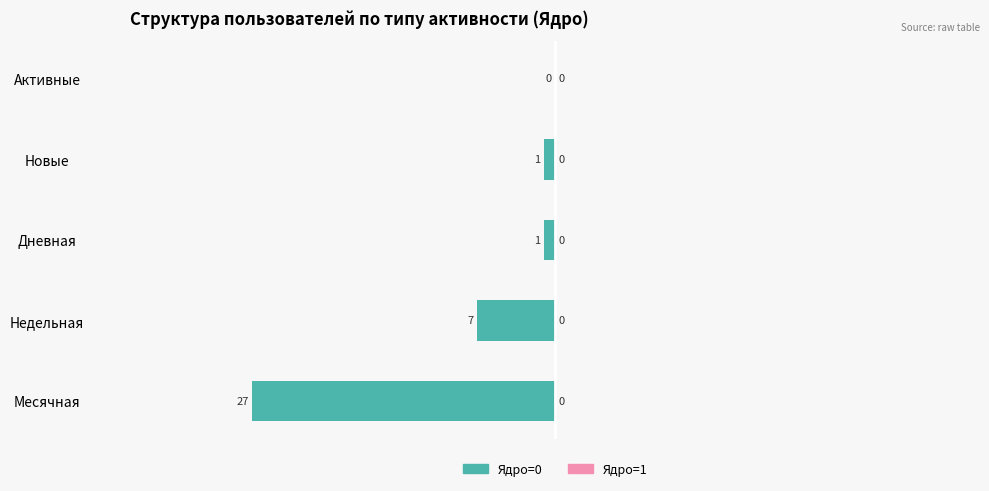

What is the change in value from Недельная to Новые?

+6